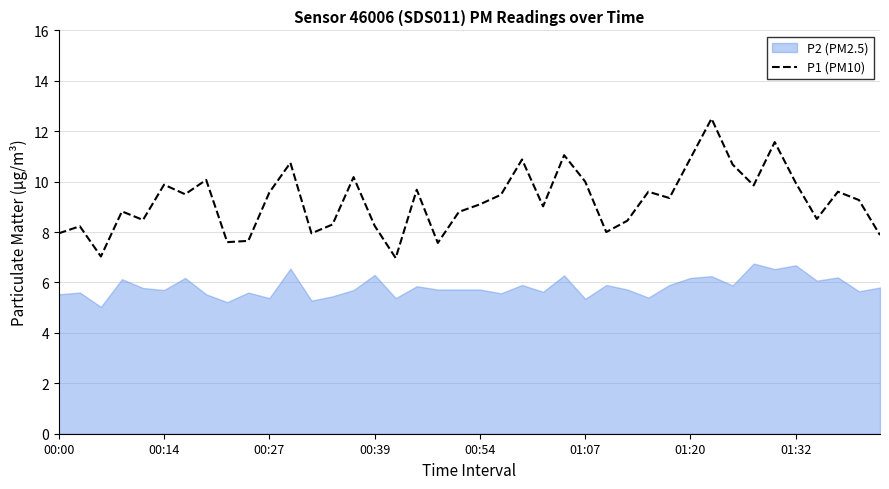

The P1 (PM10) series shows 8.0 at 00:00. True or false?

True